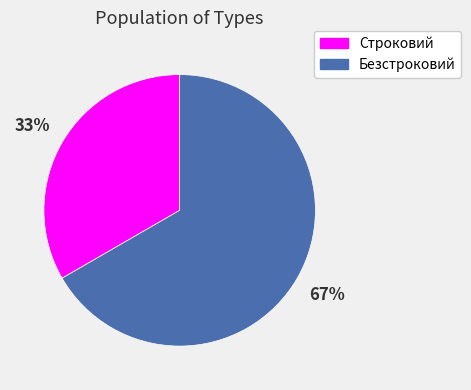

Which has a higher value, Строковий or Безстроковий?

Безстроковий